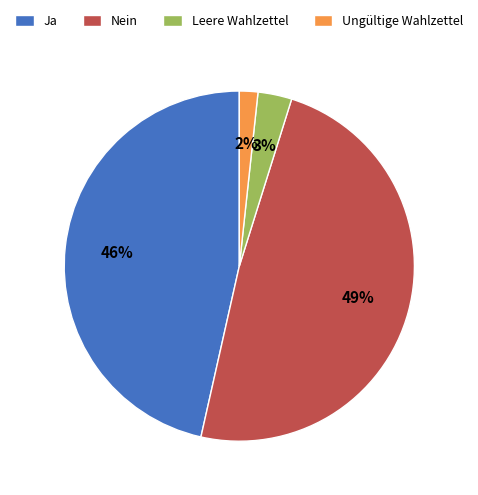

Which category has the biggest portion of the pie?

Nein